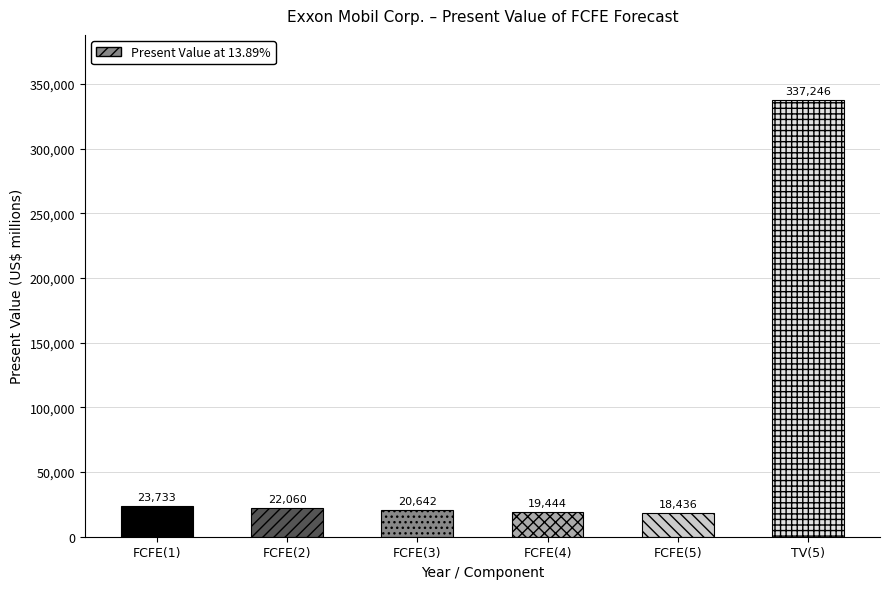

The value at FCFE(3) is 20642. True or false?

True